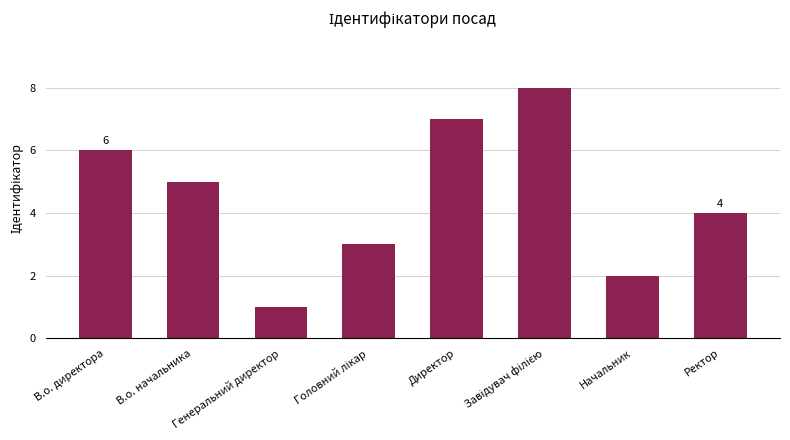

What is the value of the 2nd bar from the left?

5